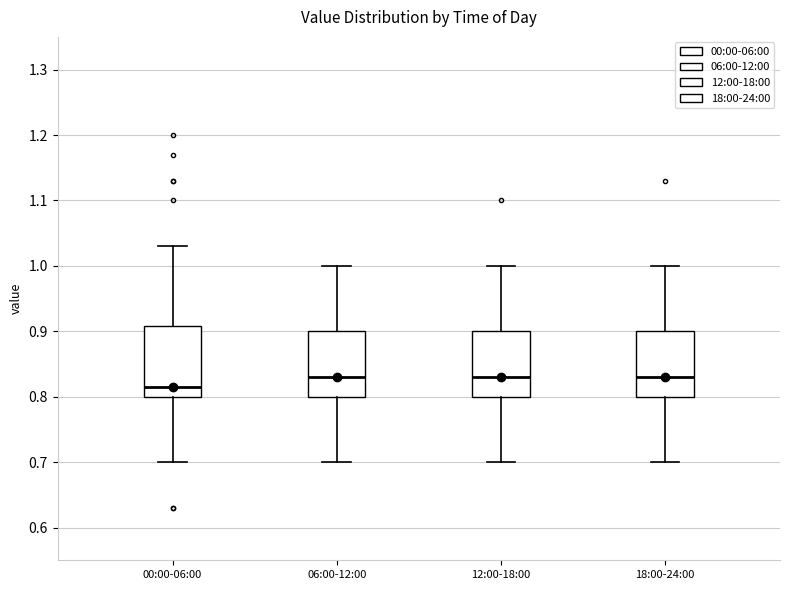

Reading left to right, transcribe this box plot: for each box, give where its median line is, the range the box spans, and where its two whiskers end, as read against the y-axis. The values are not printed on the chart, so give them approximately, as read against the axis.

00:00-06:00: median 0.82, box 0.80 to 0.91, whiskers 0.70 to 1.03
06:00-12:00: median 0.83, box 0.80 to 0.90, whiskers 0.70 to 1.00
12:00-18:00: median 0.83, box 0.80 to 0.90, whiskers 0.70 to 1.00
18:00-24:00: median 0.83, box 0.80 to 0.90, whiskers 0.70 to 1.00